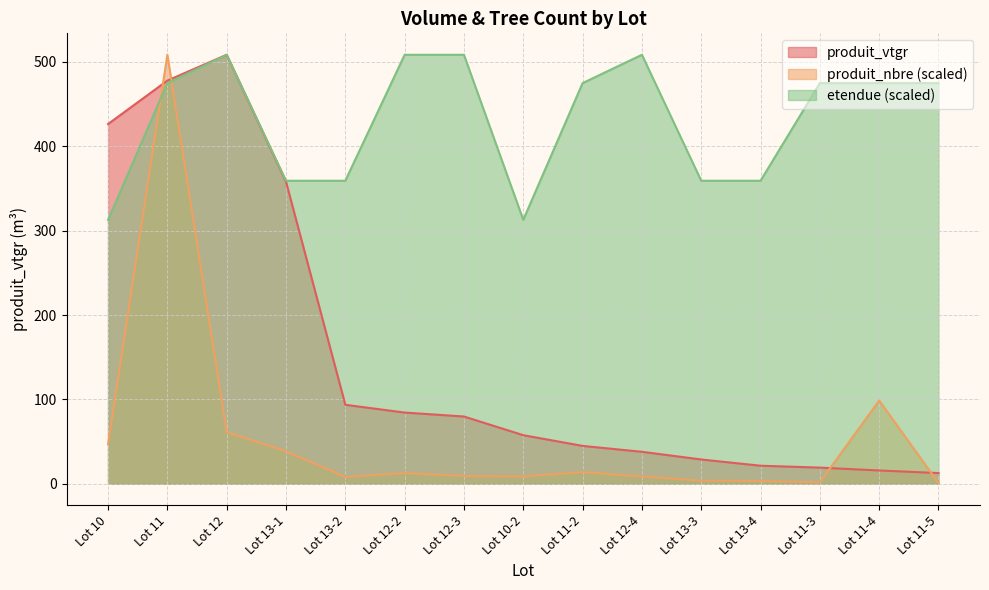

Reading left to right, list all the values displayed in this chart.

produit_vtgr: Lot 10=426.4	Lot 11=477.9	Lot 12=508.5	Lot 13-1=358.1	Lot 13-2=93.6	Lot 12-2=84.4	Lot 12-3=79.7	Lot 10-2=57.6	Lot 11-2=44.9	Lot 12-4=37.9	Lot 13-3=28.8	Lot 13-4=21.4	Lot 11-3=19.1	Lot 11-4=15.7	Lot 11-5=12.7
produit_nbre: Lot 10=46.8	Lot 11=508.5	Lot 12=61.2	Lot 13-1=38.5	Lot 13-2=8.0	Lot 12-2=12.7	Lot 12-3=9.1	Lot 10-2=8.6	Lot 11-2=13.9	Lot 12-4=8.6	Lot 13-3=3.6	Lot 13-4=3.3	Lot 11-3=1.7	Lot 11-4=98.6	Lot 11-5=0.8
etendue: Lot 10=312.8	Lot 11=474.9	Lot 12=508.5	Lot 13-1=359.2	Lot 13-2=359.2	Lot 12-2=508.5	Lot 12-3=508.5	Lot 10-2=312.8	Lot 11-2=474.9	Lot 12-4=508.5	Lot 13-3=359.2	Lot 13-4=359.2	Lot 11-3=474.9	Lot 11-4=474.9	Lot 11-5=474.9